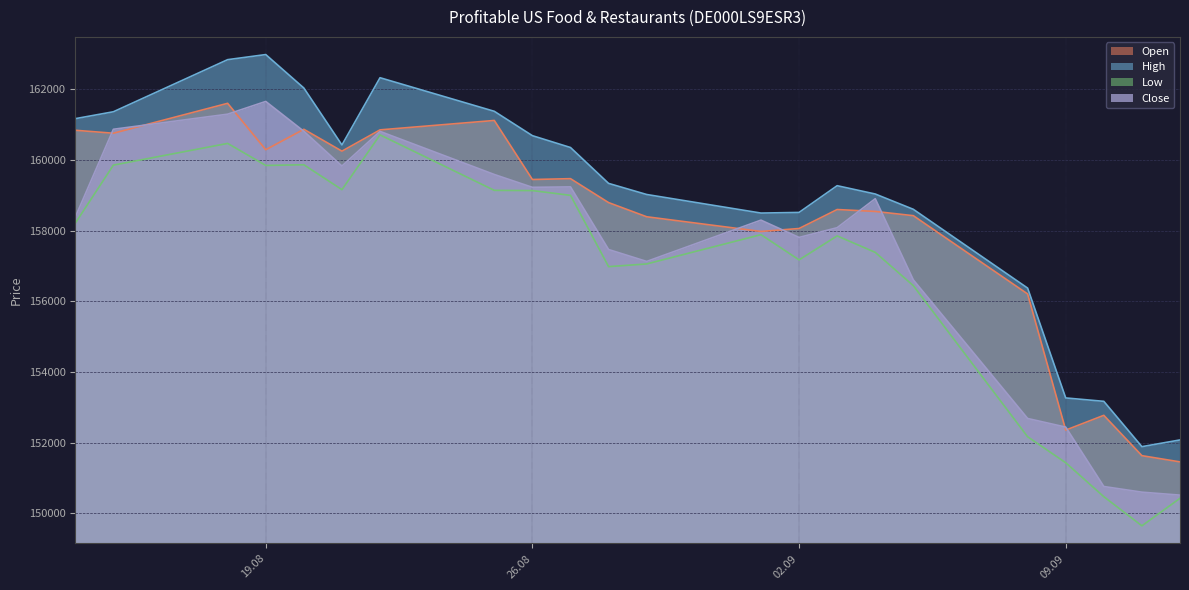

Does the chart display data point markers on the line(s)?

No